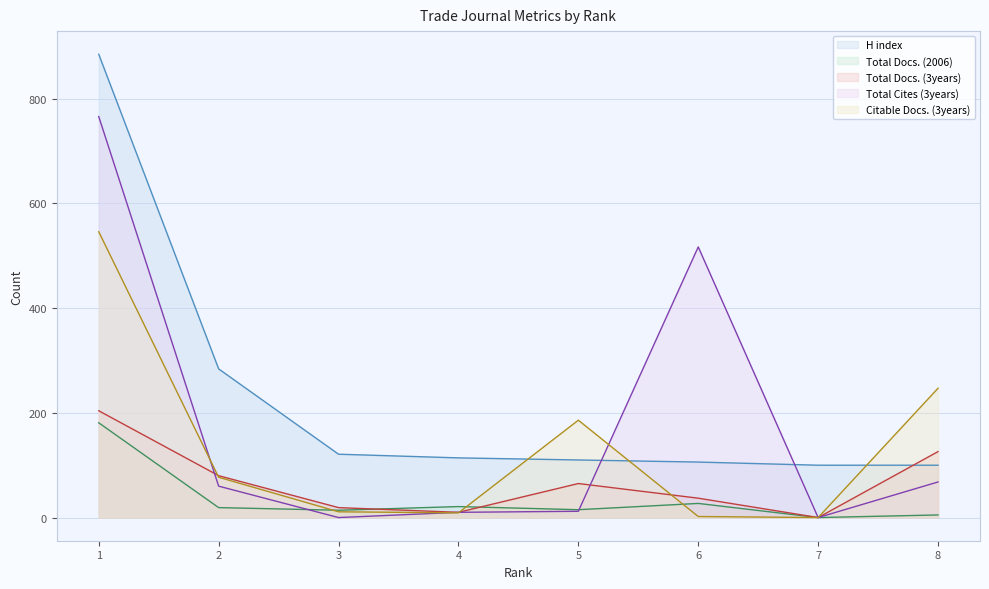

Rank the series by their maximum value, from highest to lowest.

H index, Total Cites (3years), Citable Docs. (3years), Total Docs. (3years), Total Docs. (2006)